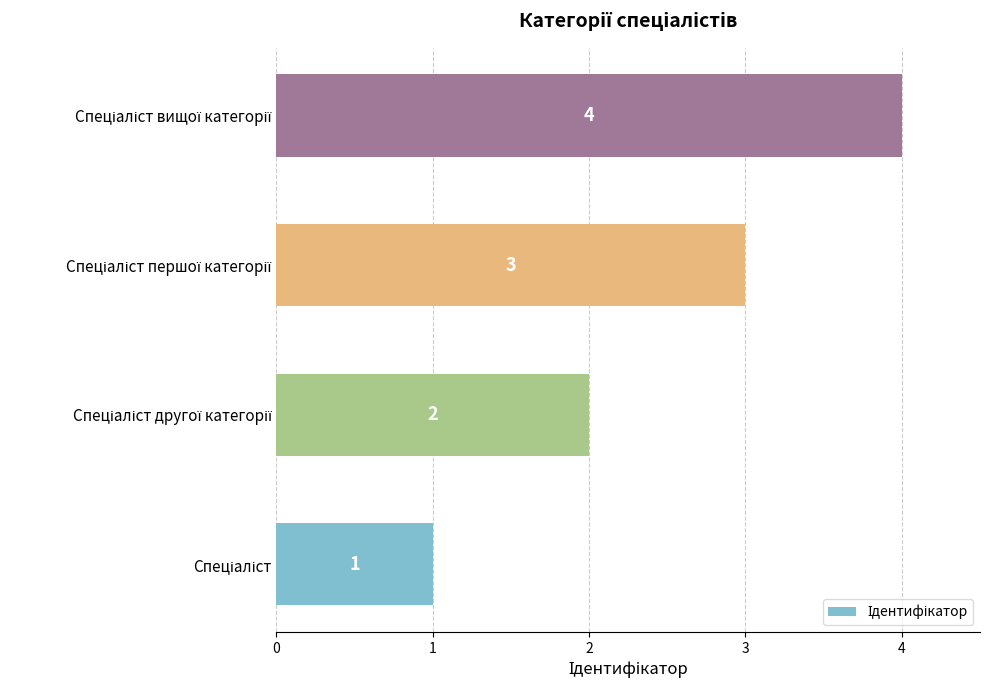

What is the difference between the maximum and minimum values?

3